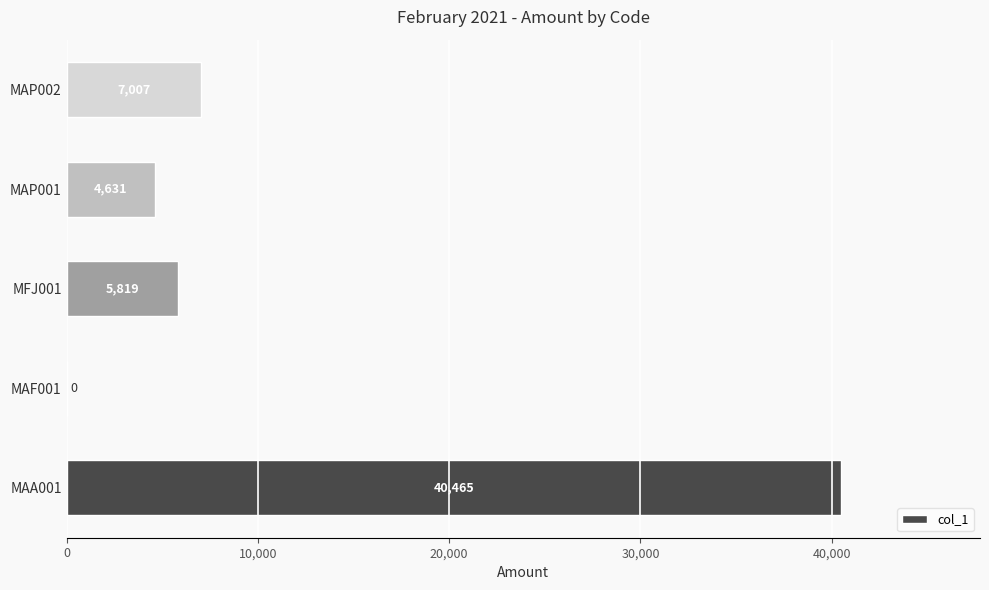

How many values are above zero?

4